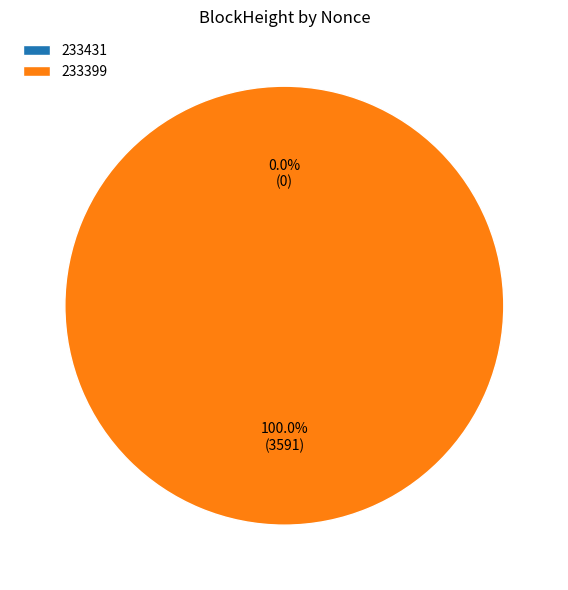

What is the change in value from 233431 to 233399?

+3591